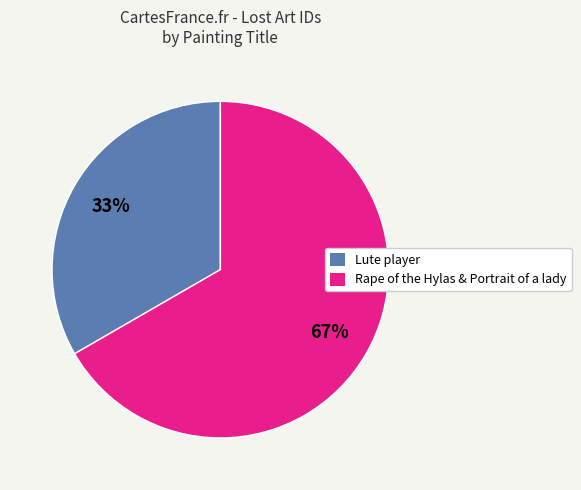

Is there a majority slice in this chart?

Yes